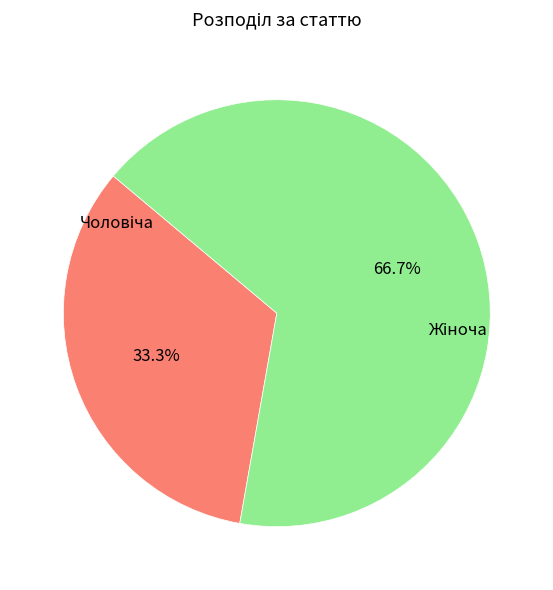

Count the number of slices in the pie.

2